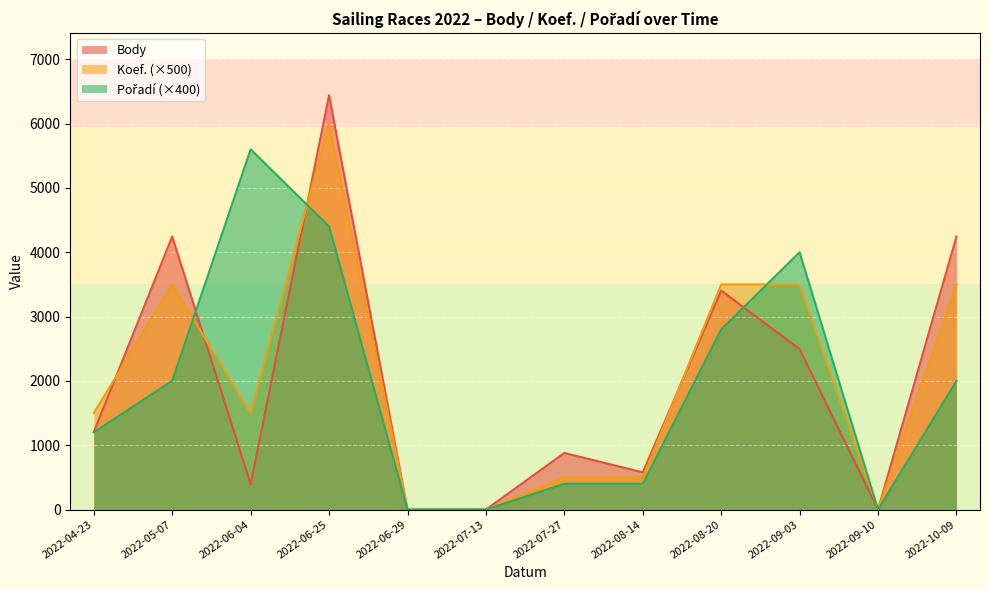

What is the label of the 1st point from the right?

2022-10-09